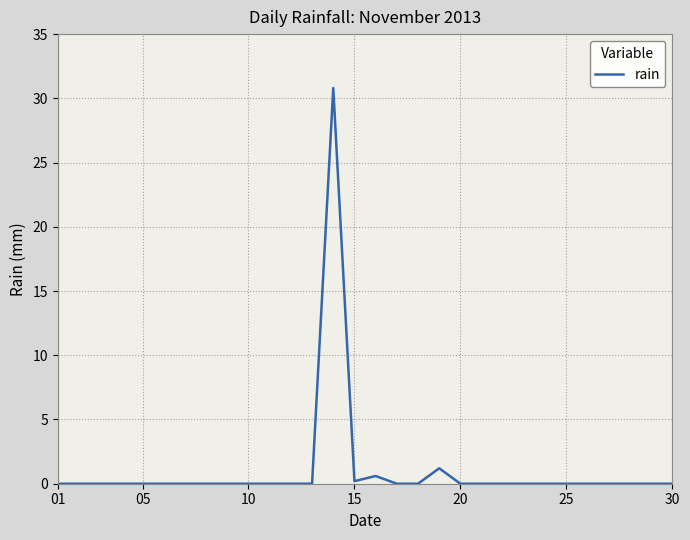

What is the maximum value shown in the chart?

30.8